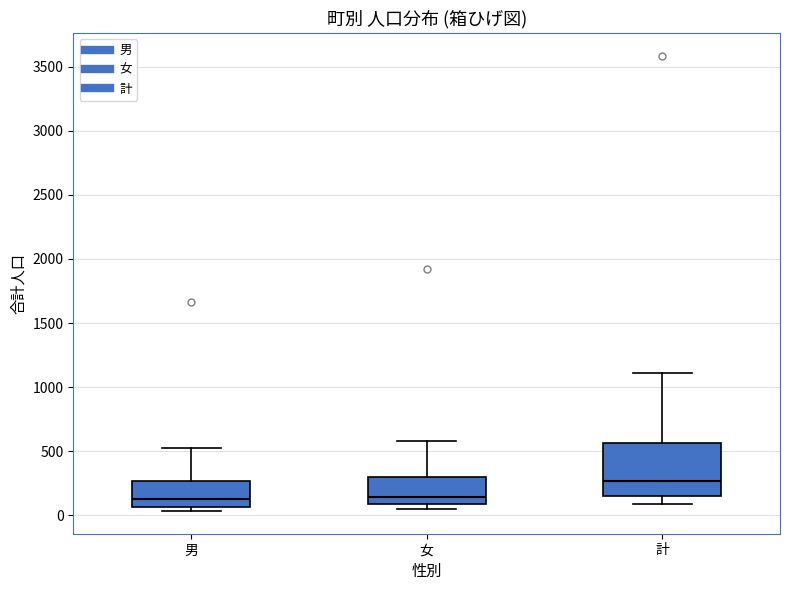

Comparing the boxes themselves (not the whiskers), which one is the tallest?

計